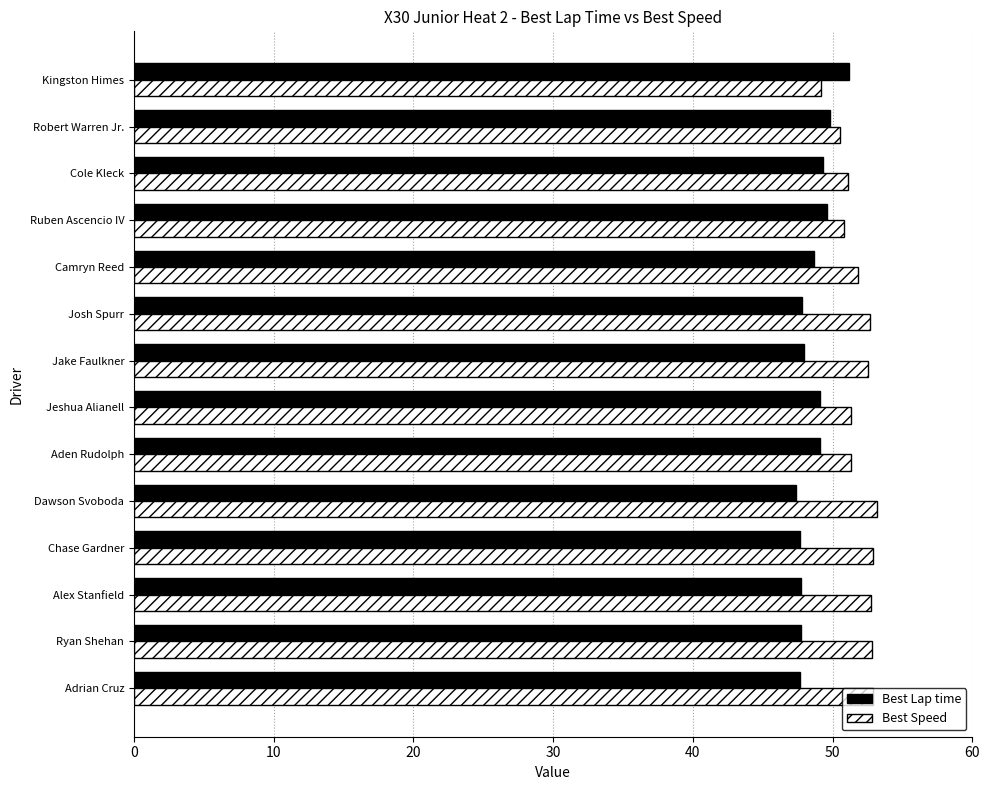

At Jake Faulkner, list the series in order from smallest to largest.

Best Lap time, Best Speed